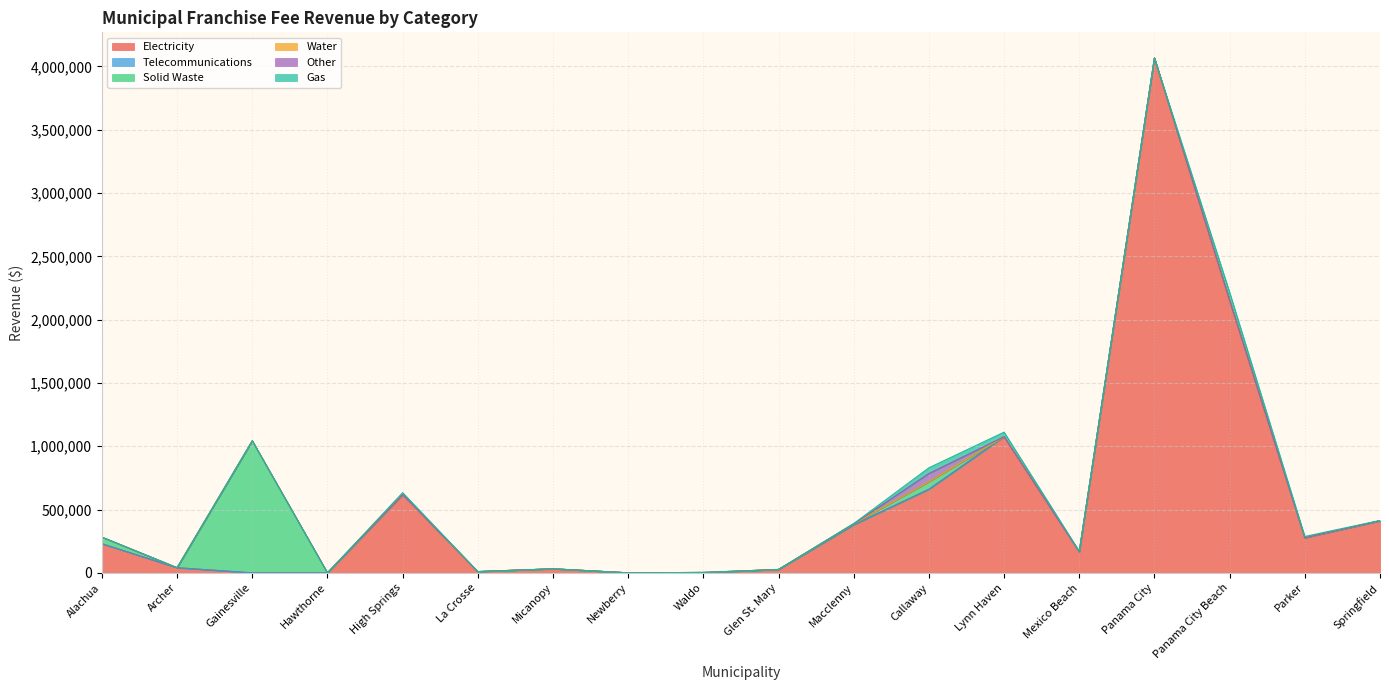

What is the average value of the Other series?

3605